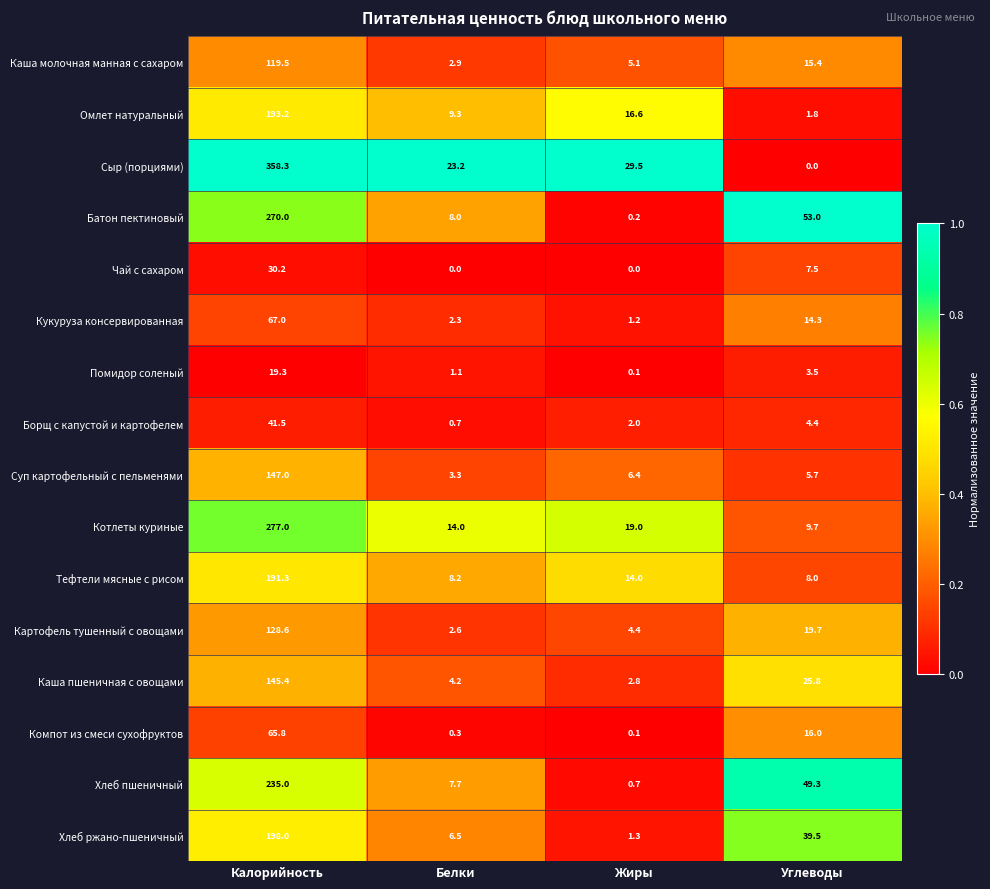

What is the difference between the Хлеб ржано-пшеничный values at Калорийность and Жиры?

196.7